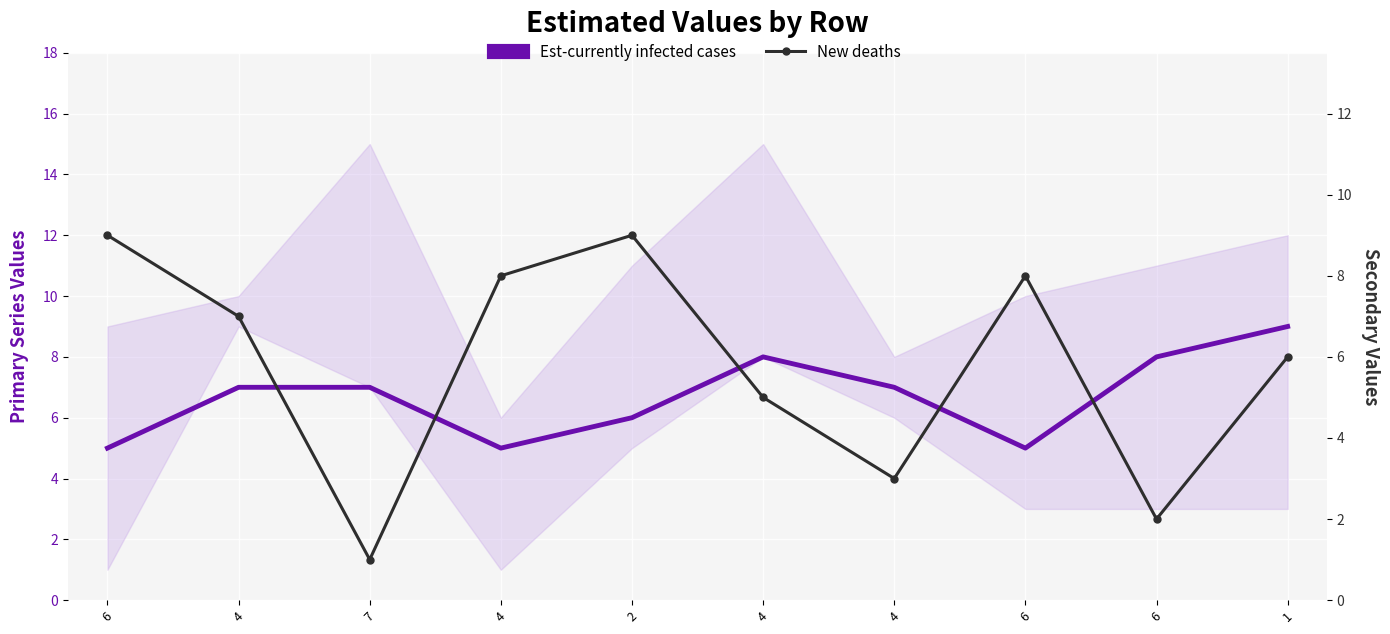

Reading left to right, transcribe all the data shown in this chart.

Est-currently infected cases: 5	7	7	5	6	8	7	5	8	9
New deaths: 9	7	1	8	9	5	3	8	2	6